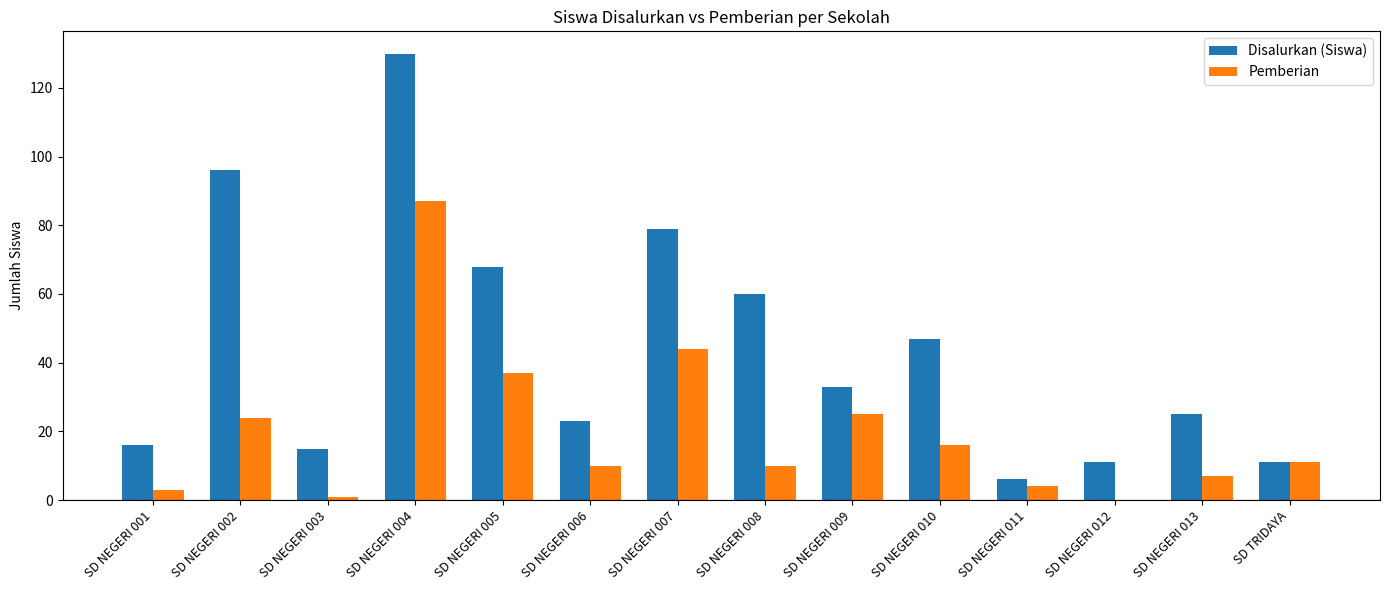

Which series has the largest total across all categories?

Disalurkan (Siswa)